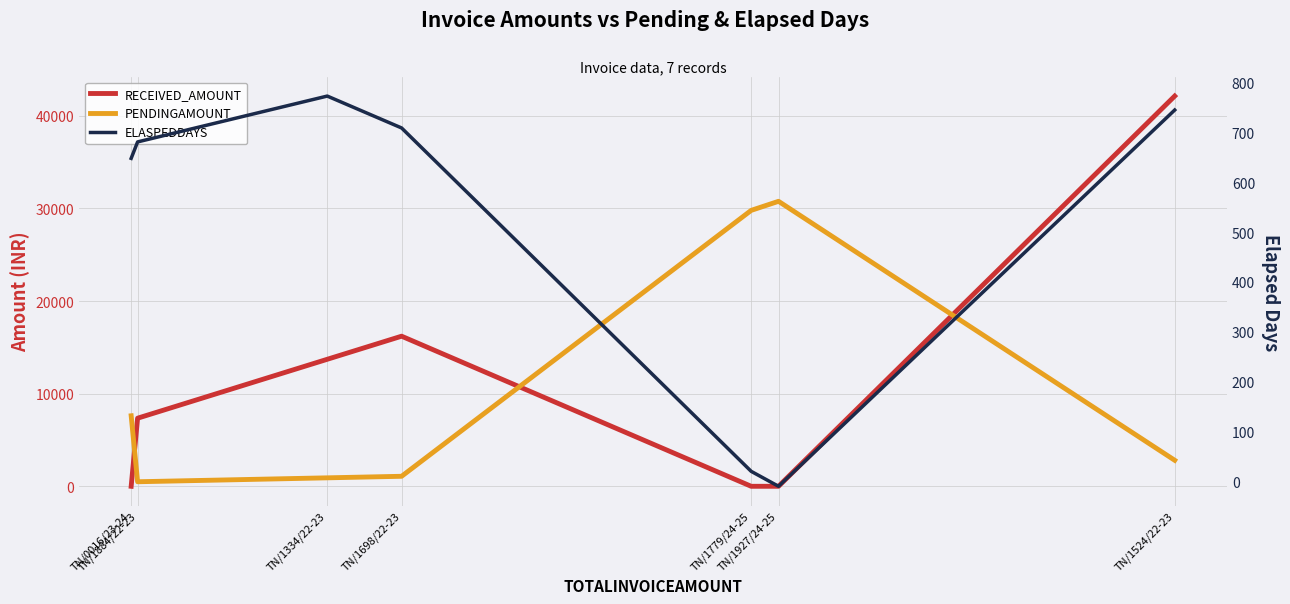

What is the difference between the RECEIVED_AMOUNT values at TN/1524/22-23 and TN/1779/24-25?

42134